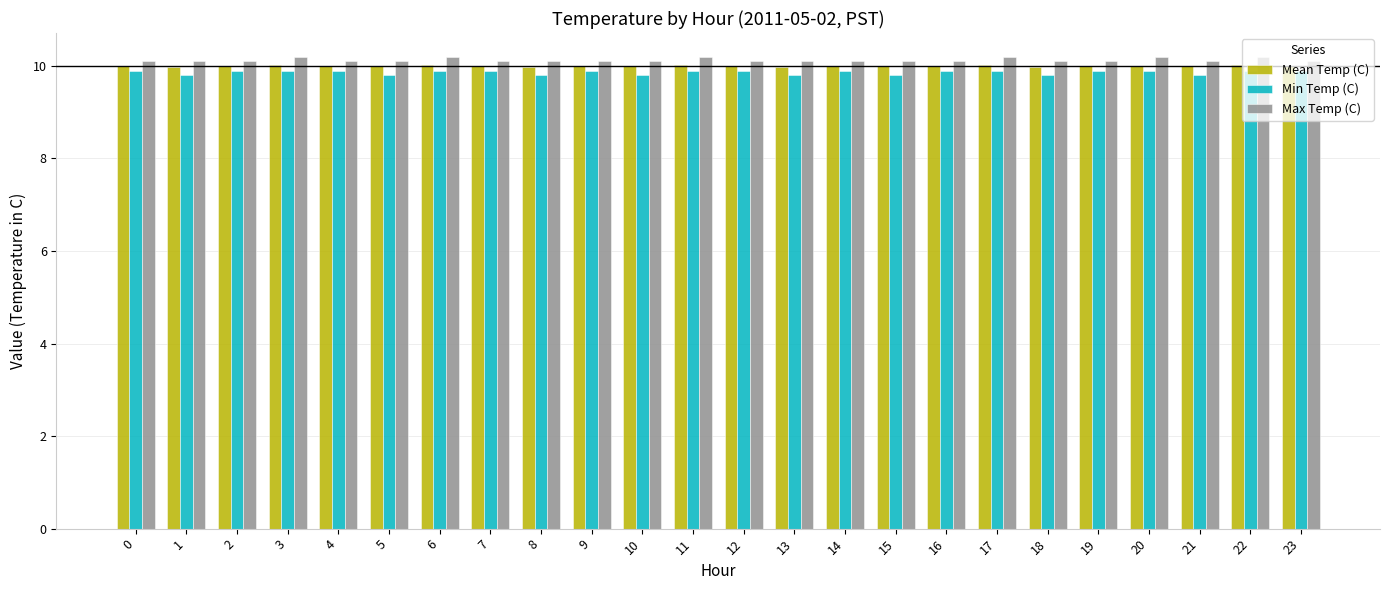

Reading left to right, list all the values displayed in this chart.

Mean Temp (C): 0=10.0	1=10.0	2=10.0	3=10.0	4=10.0	5=10.0	6=10.0	7=10.0	8=10.0	9=10.0	10=10.0	11=10.0	12=10.0	13=10.0	14=10.0	15=10.0	16=10.0	17=10.0	18=10.0	19=10.0	20=10.0	21=10.0	22=10.0	23=10.0
Min Temp (C): 0=9.9	1=9.8	2=9.9	3=9.9	4=9.9	5=9.8	6=9.9	7=9.9	8=9.8	9=9.9	10=9.8	11=9.9	12=9.9	13=9.8	14=9.9	15=9.8	16=9.9	17=9.9	18=9.8	19=9.9	20=9.9	21=9.8	22=9.9	23=9.9
Max Temp (C): 0=10.1	1=10.1	2=10.1	3=10.2	4=10.1	5=10.1	6=10.2	7=10.1	8=10.1	9=10.1	10=10.1	11=10.2	12=10.1	13=10.1	14=10.1	15=10.1	16=10.1	17=10.2	18=10.1	19=10.1	20=10.2	21=10.1	22=10.2	23=10.1